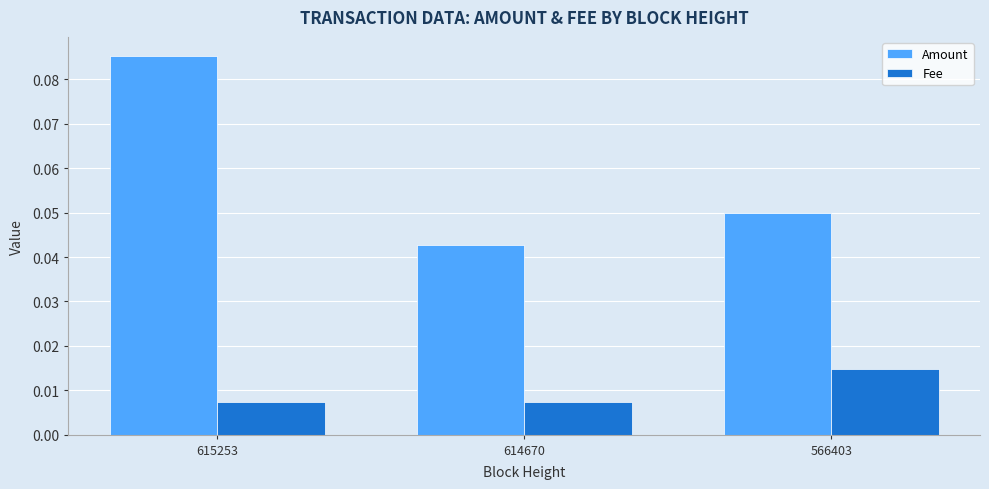

How many Fee values are between 0 and 1?

3